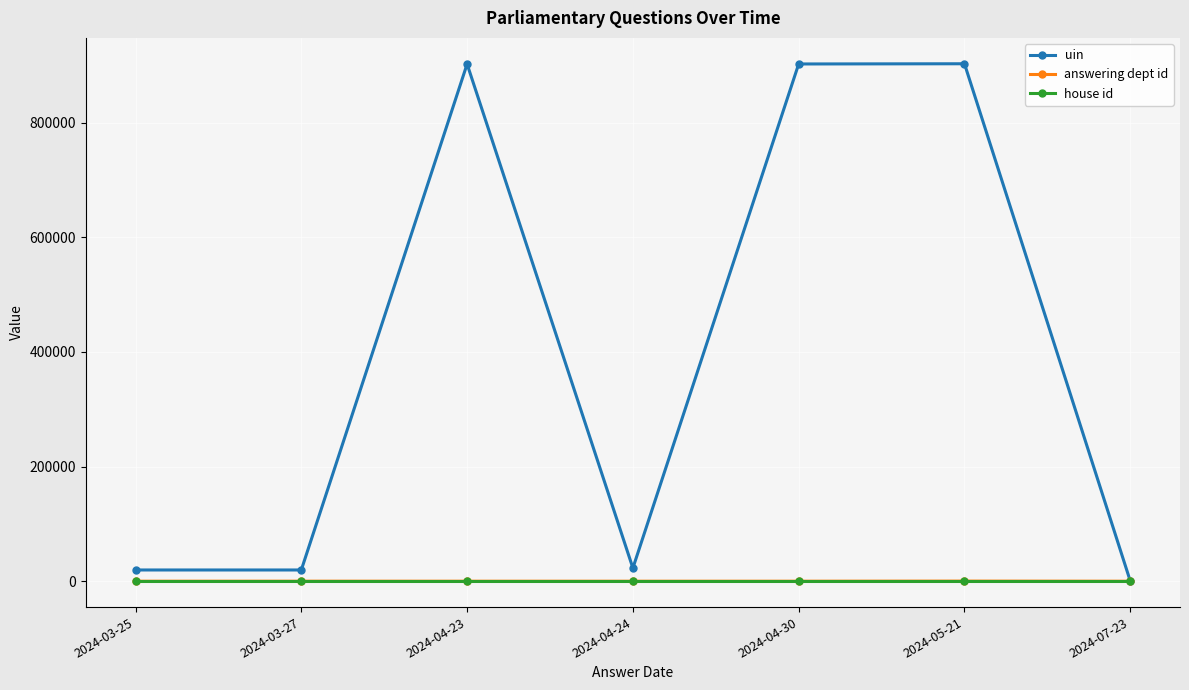

How many lines are shown in the chart?

3